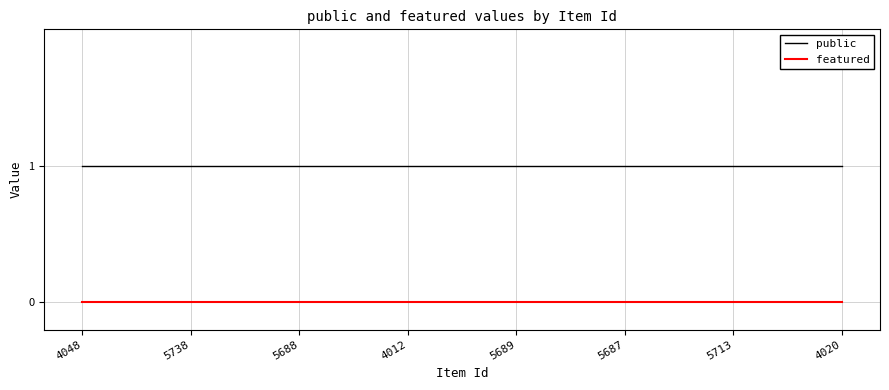

What is the total value across all series at 5688?

1